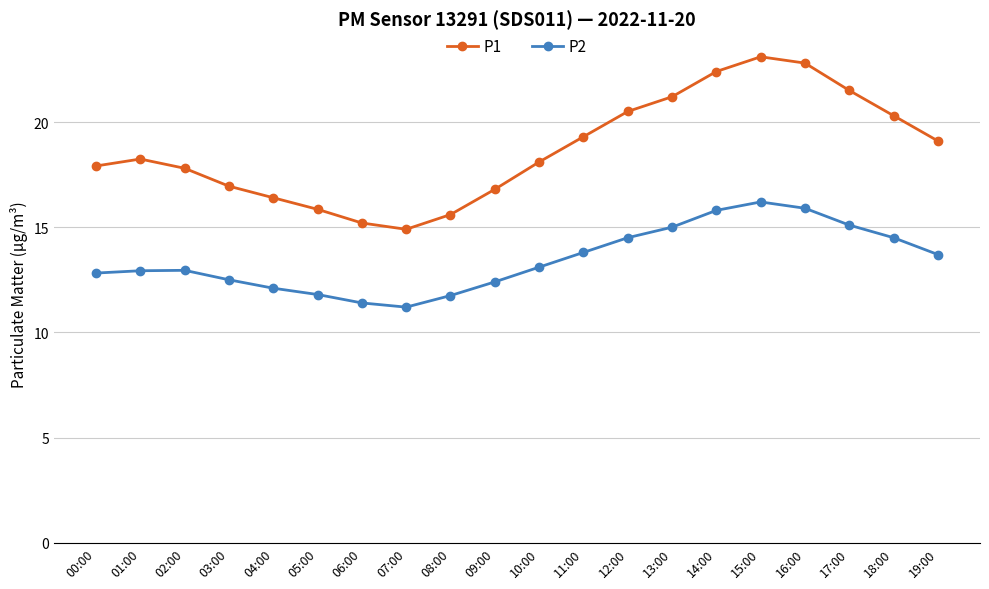

What is the value of the P2 point at the 4th from the left?

12.5